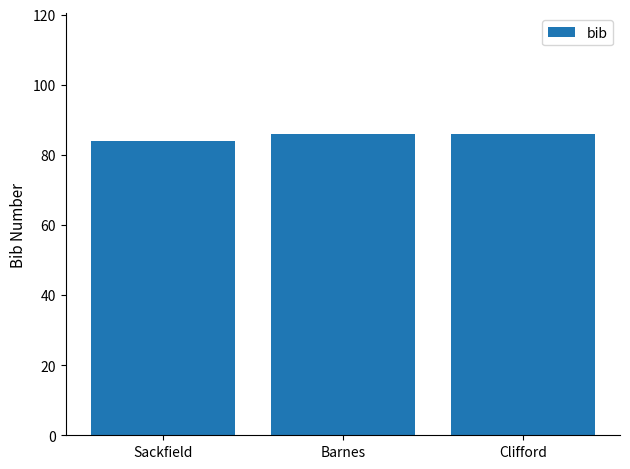

Which has a higher value, Clifford or Sackfield?

Clifford